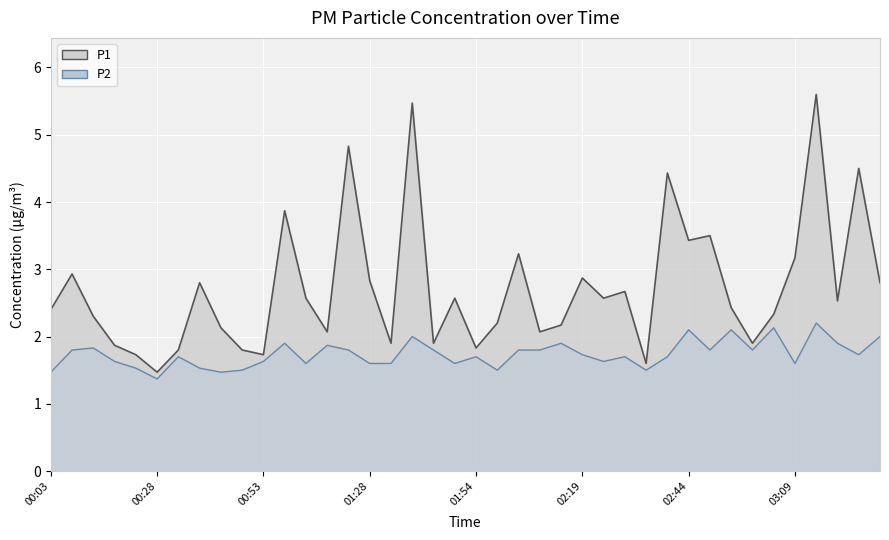

Reading right to left, extract all data points from this chart.

P1: 03:29=2.8	03:24=4.5	03:19=2.5	03:14=5.6	03:09=3.2	03:04=2.3	02:59=1.9	02:54=2.4	02:49=3.5	02:44=3.4	02:39=4.4	02:34=1.6	02:29=2.7	02:24=2.6	02:19=2.9	02:14=2.2	02:09=2.1	02:04=3.2	01:59=2.2	01:54=1.8	01:48=2.6	01:43=1.9	01:38=5.5	01:33=1.9	01:28=2.8	01:18=4.8	01:13=2.1	01:03=2.6	00:58=3.9	00:53=1.7	00:48=1.8	00:43=2.1	00:38=2.8	00:33=1.8	00:28=1.5	00:23=1.7	00:18=1.9	00:13=2.3	00:08=2.9	00:03=2.4
P2: 03:29=2.0	03:24=1.7	03:19=1.9	03:14=2.2	03:09=1.6	03:04=2.1	02:59=1.8	02:54=2.1	02:49=1.8	02:44=2.1	02:39=1.7	02:34=1.5	02:29=1.7	02:24=1.6	02:19=1.7	02:14=1.9	02:09=1.8	02:04=1.8	01:59=1.5	01:54=1.7	01:48=1.6	01:43=1.8	01:38=2.0	01:33=1.6	01:28=1.6	01:18=1.8	01:13=1.9	01:03=1.6	00:58=1.9	00:53=1.6	00:48=1.5	00:43=1.5	00:38=1.5	00:33=1.7	00:28=1.4	00:23=1.5	00:18=1.6	00:13=1.8	00:08=1.8	00:03=1.5